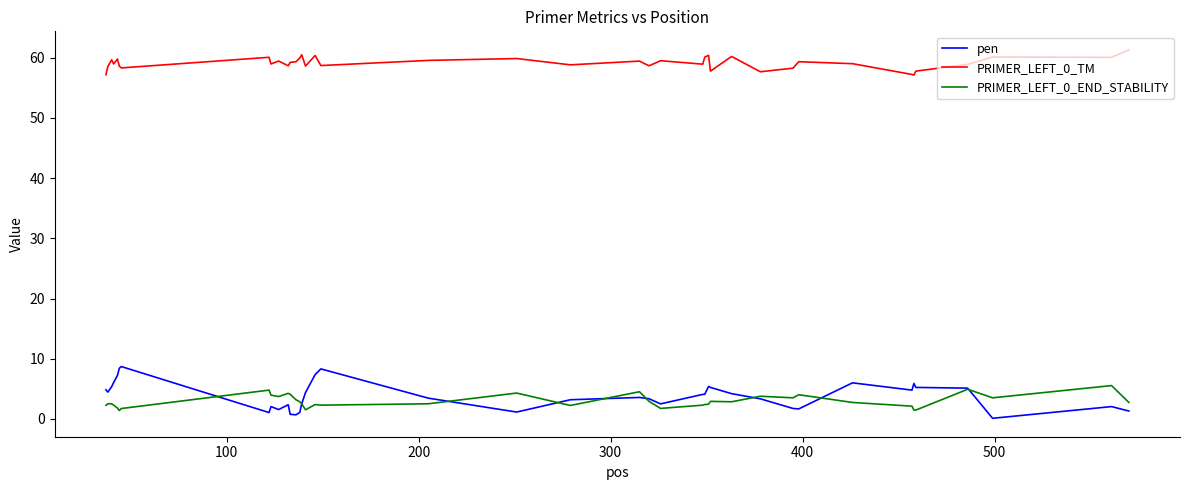

Which series has the largest total across all categories?

PRIMER_LEFT_0_TM